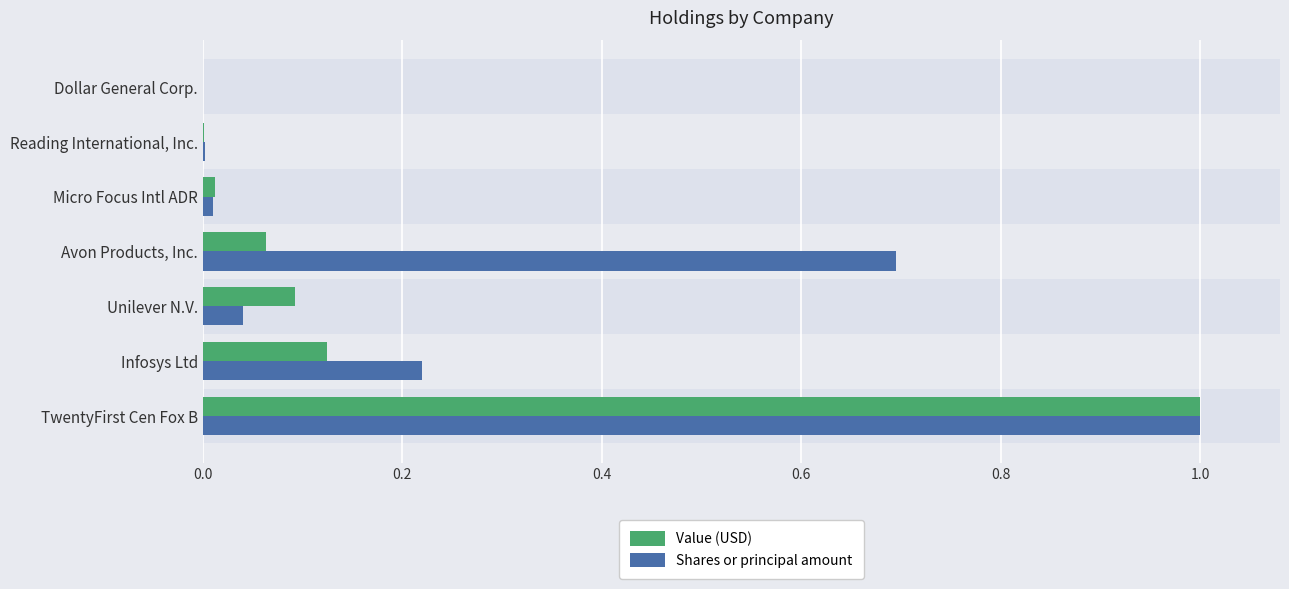

What value does the Shares or principal amount series have at TwentyFirst Cen Fox B?

1.0